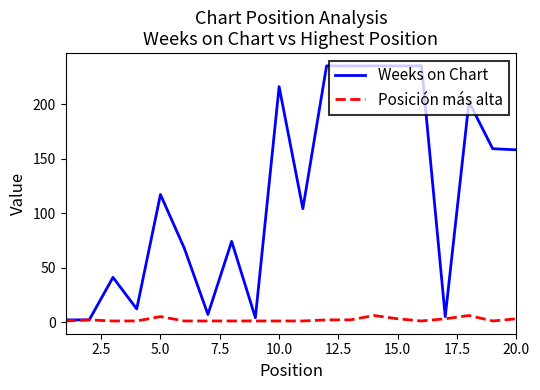

Does the chart display data point markers on the line(s)?

No